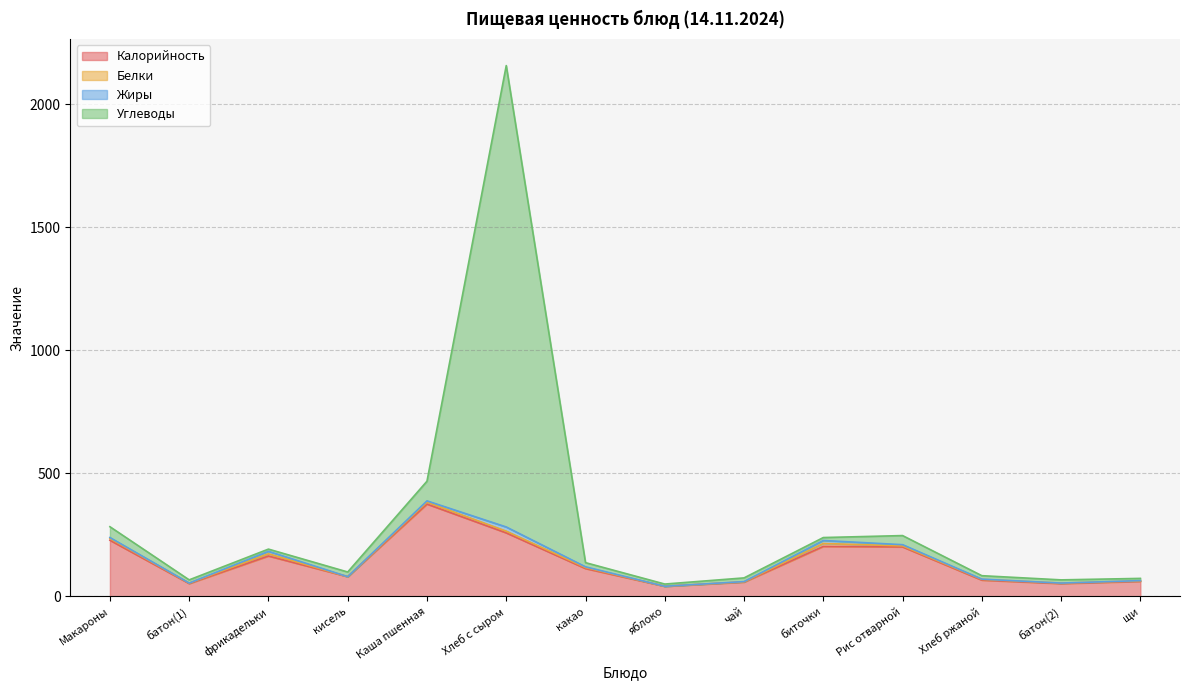

What value does the Калорийность series have at какао, to the nearest 10?

110